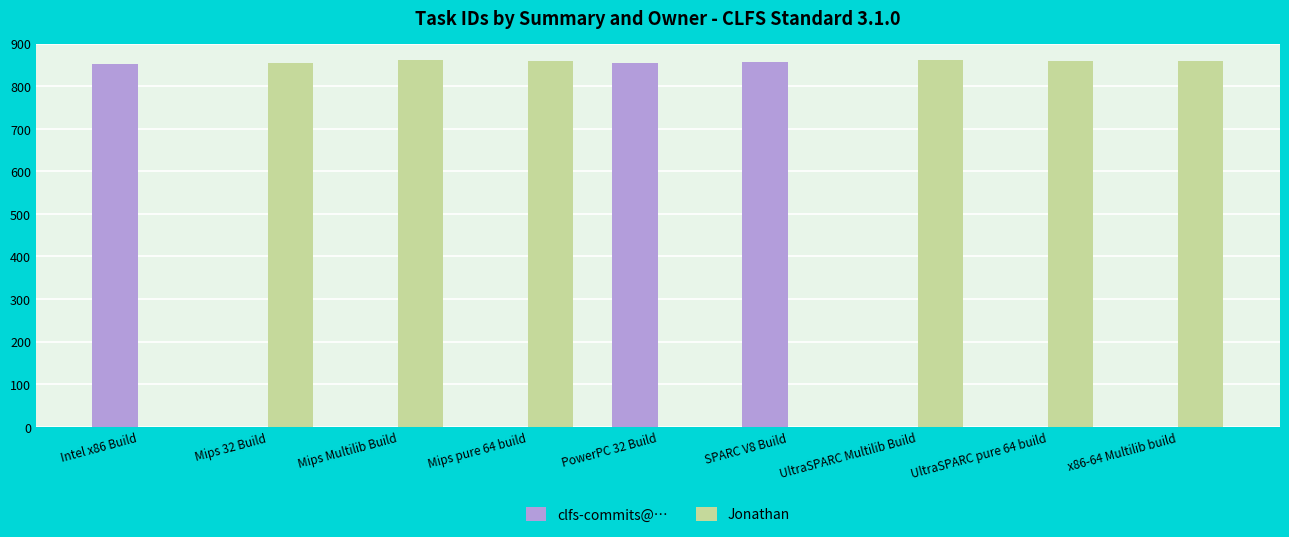

What are all the series names shown in the legend?

clfs-commits@…, Jonathan